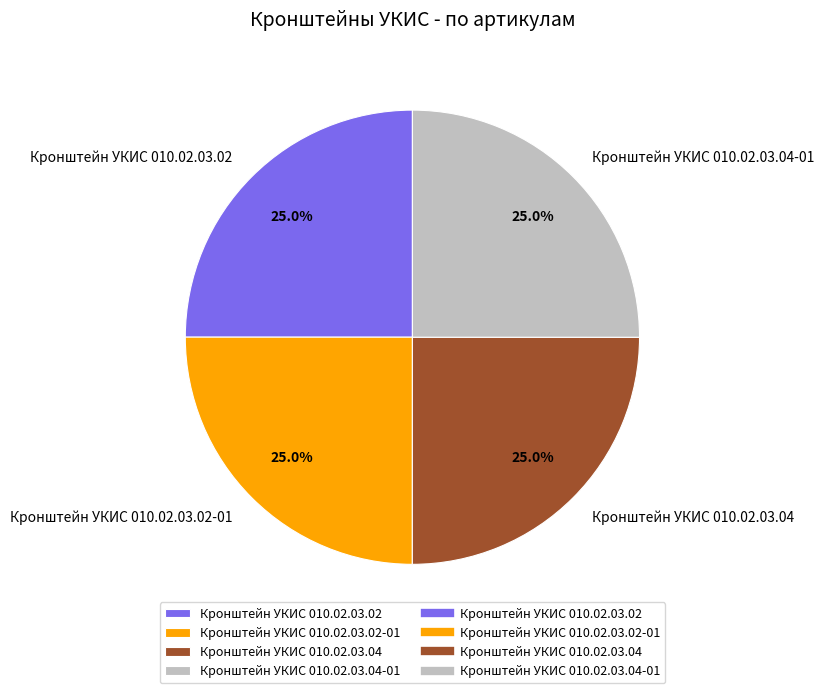

How much of the chart is everything except Кронштейн УКИС 010.02.03.04-01?

75.0%